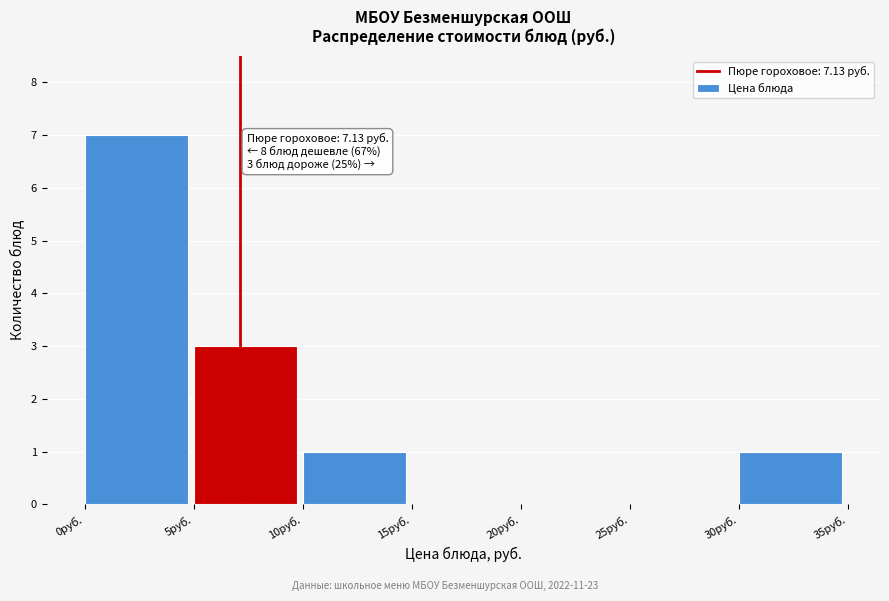

Which range on the x-axis has the tallest bar?

0 to 5